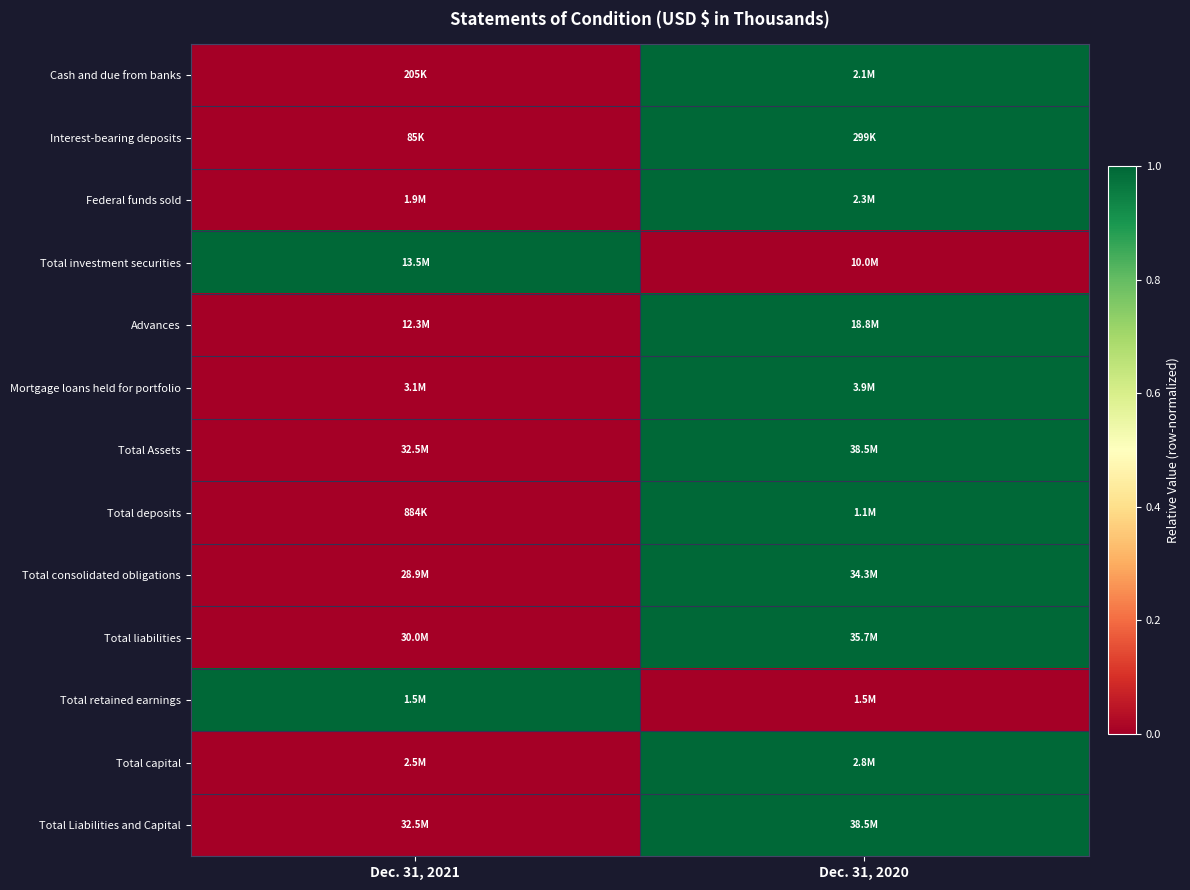

Reading left to right, what are all the values shown in this chart?

Cash and due from banks: Dec. 31, 2021=0	Dec. 31, 2020=1
Interest-bearing deposits: Dec. 31, 2021=0	Dec. 31, 2020=1
Federal funds sold: Dec. 31, 2021=0	Dec. 31, 2020=1
Total investment securities: Dec. 31, 2021=1	Dec. 31, 2020=0
Advances: Dec. 31, 2021=0	Dec. 31, 2020=1
Mortgage loans held for portfolio: Dec. 31, 2021=0	Dec. 31, 2020=1
Total Assets: Dec. 31, 2021=0	Dec. 31, 2020=1
Total deposits: Dec. 31, 2021=0	Dec. 31, 2020=1
Total consolidated obligations: Dec. 31, 2021=0	Dec. 31, 2020=1
Total liabilities: Dec. 31, 2021=0	Dec. 31, 2020=1
Total retained earnings: Dec. 31, 2021=1	Dec. 31, 2020=0
Total capital: Dec. 31, 2021=0	Dec. 31, 2020=1
Total Liabilities and Capital: Dec. 31, 2021=0	Dec. 31, 2020=1